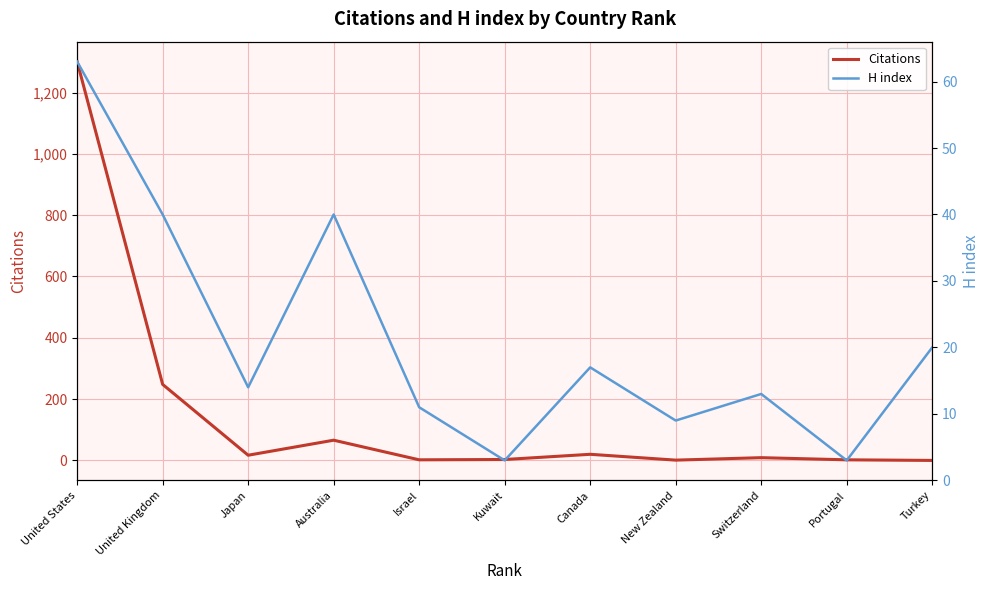

Count the number of data series in this chart.

2